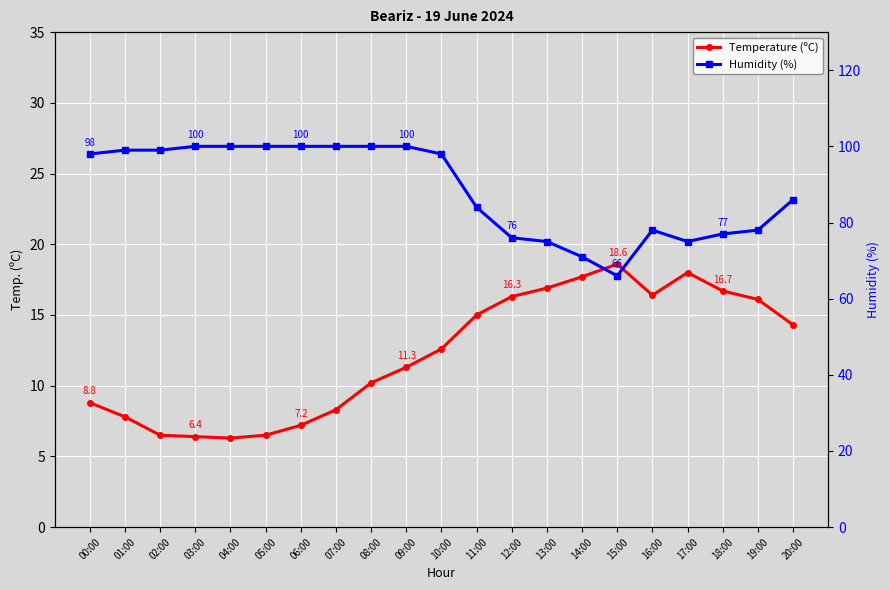

How many categories are shown in the chart?

21